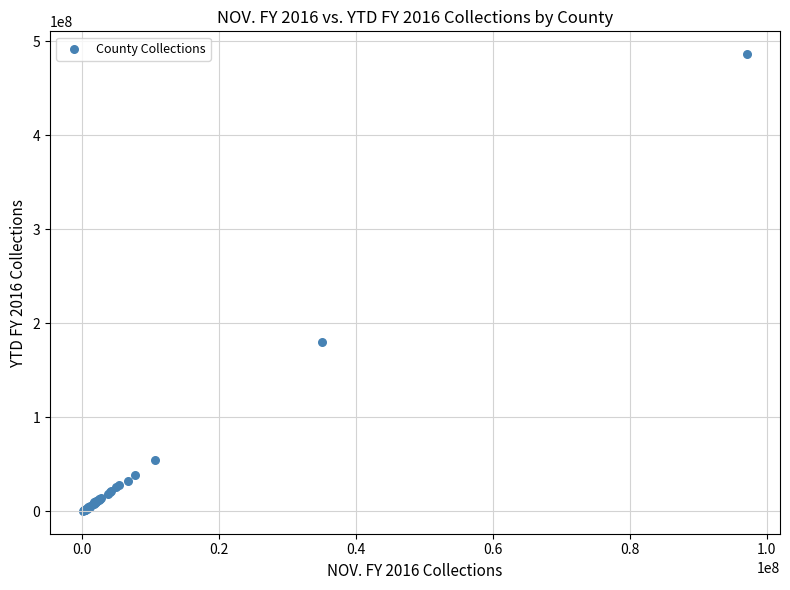

What Y value in the scatter plot is closest to 243333762?

179748481.3